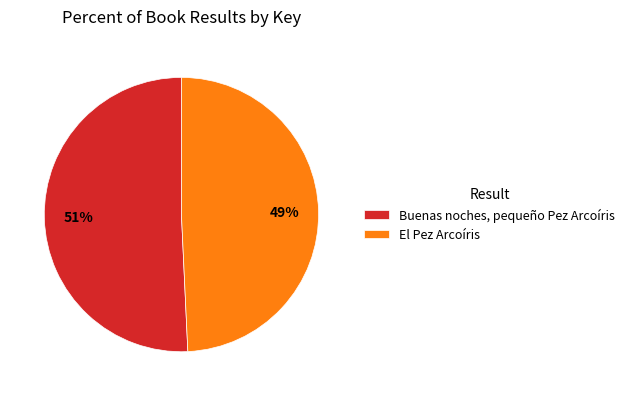

To the nearest percent, what is the average slice percentage?

50%